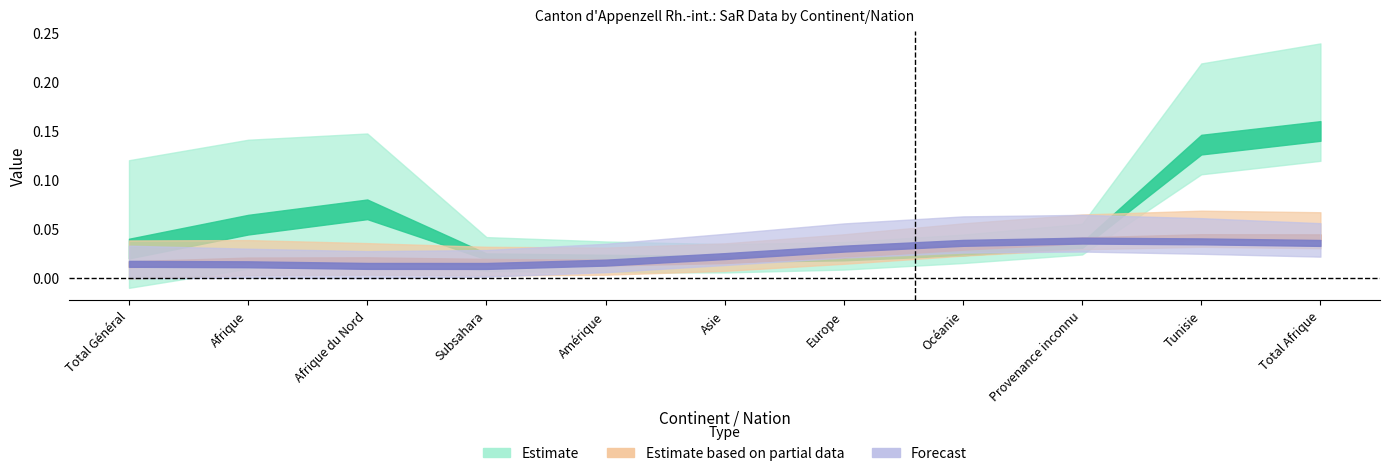

What position from the right is Amérique?

7